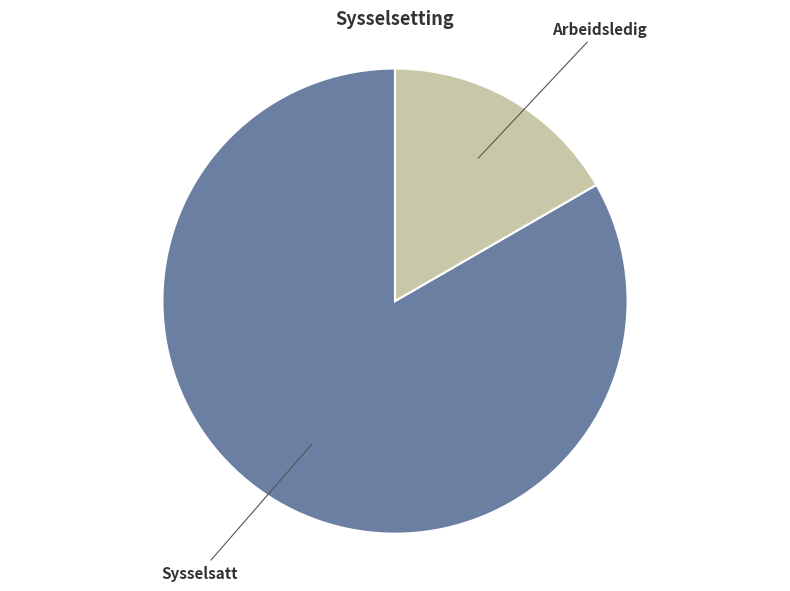

Does any single category account for the majority?

Yes